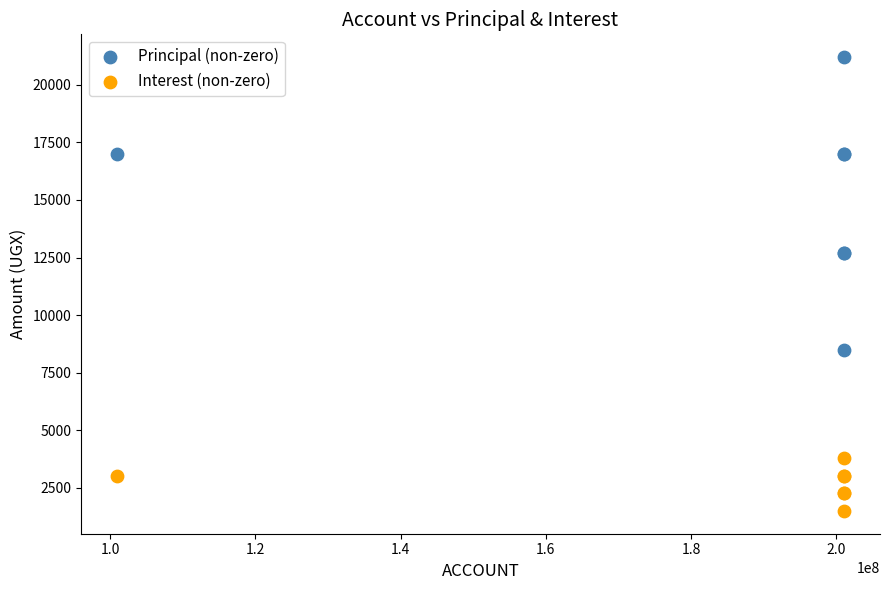

What are all the series names shown in the legend?

Principal (non-zero), Interest (non-zero)